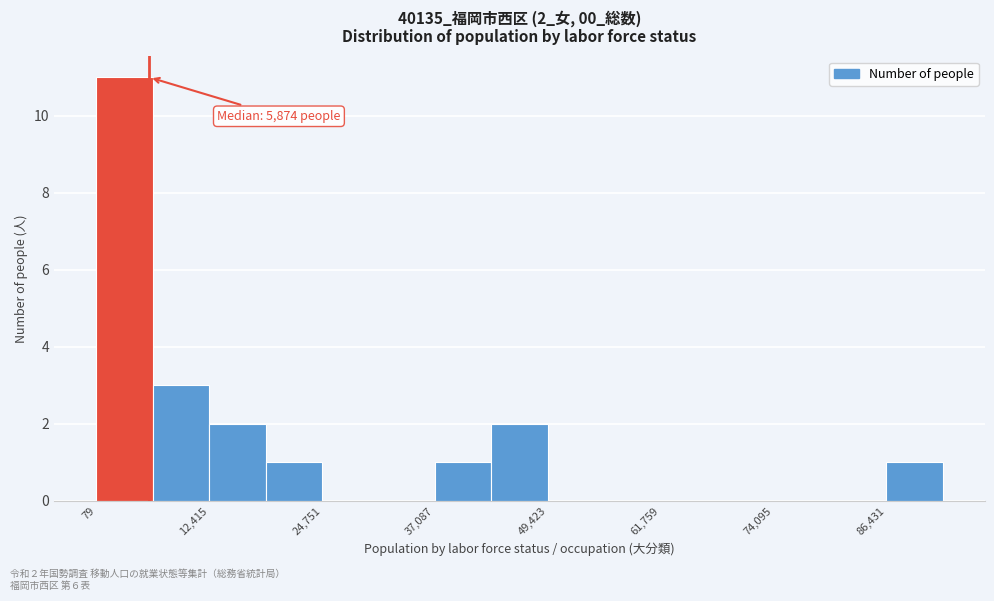

Read against the x-axis, roughly where is the centre of the tallest bar?

4000